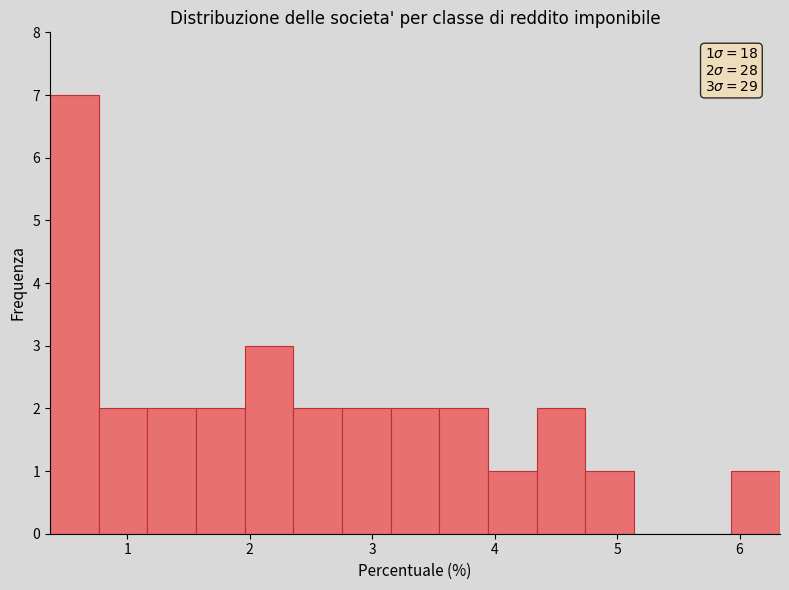

Around what value on the x-axis is the tallest bar? Give the approximate position of its centre, as read against the axis.

0.6